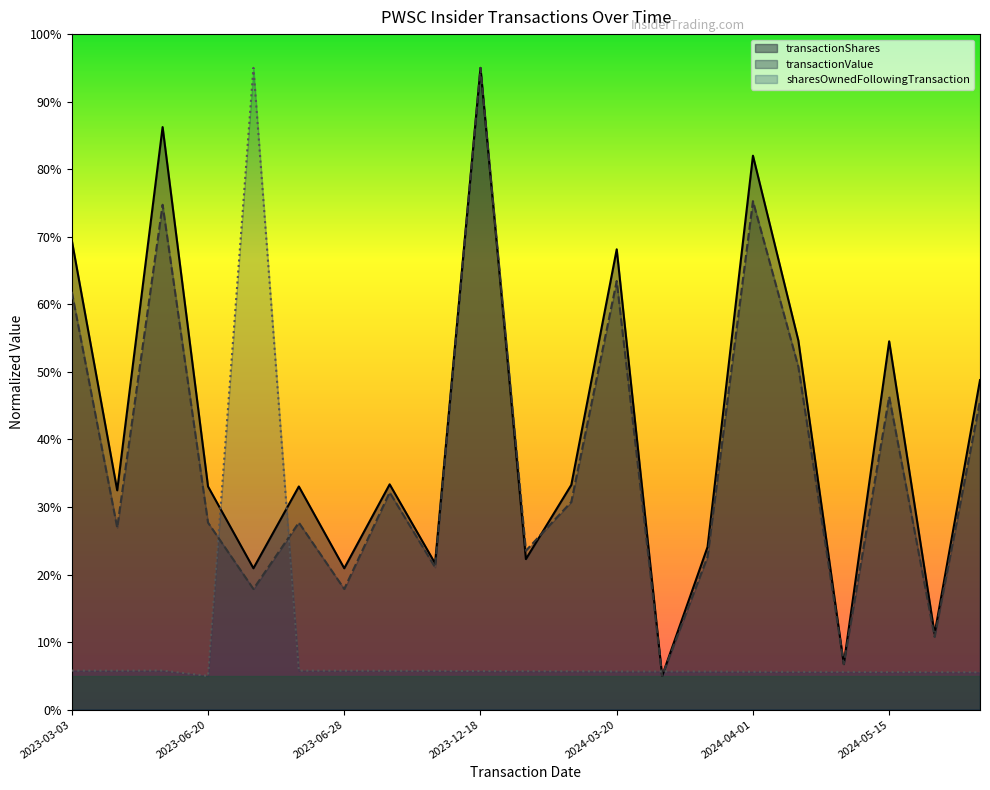

Which series has the largest total across all categories?

transactionShares